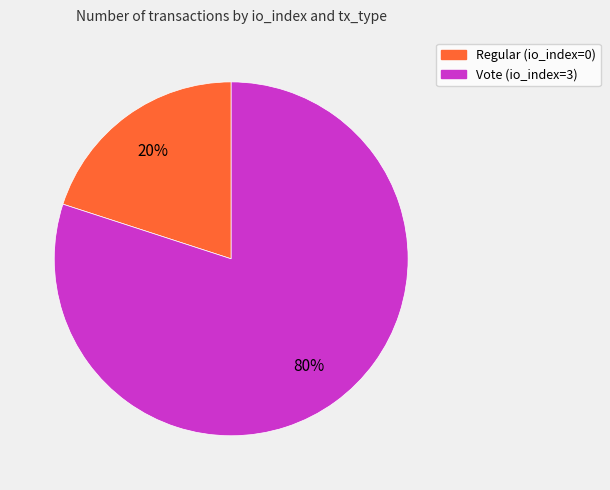

Is it true that Vote (io_index=3) is 89% of the pie?

False